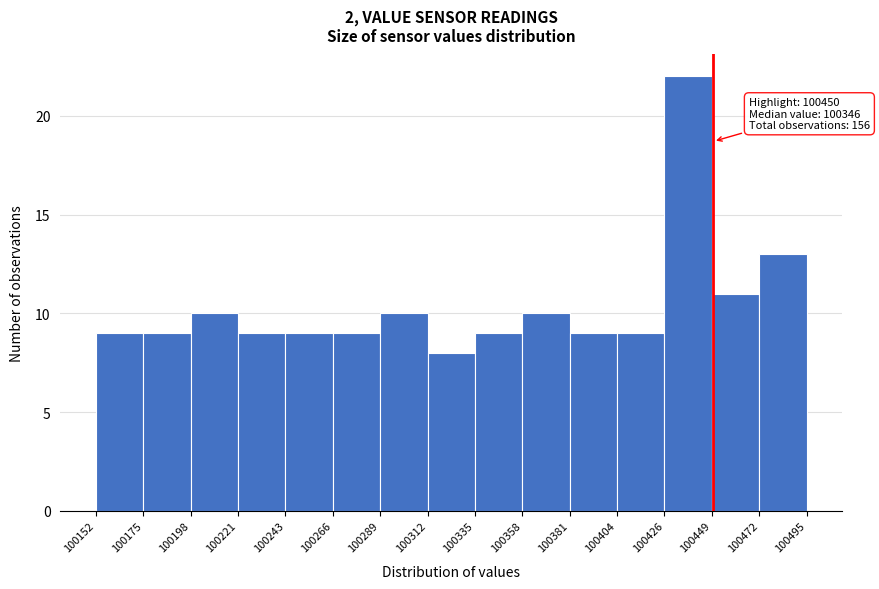

Over which range of the x-axis is the bar tallest?

100426 to 100449